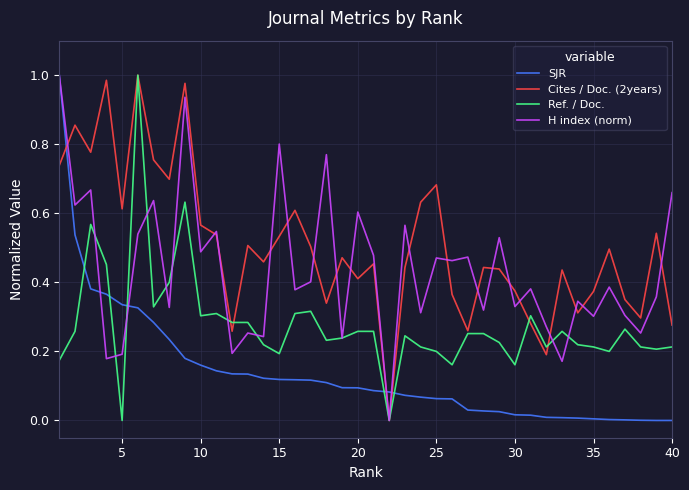

True or false: Ref. / Doc. and SJR intersect in this chart.

True